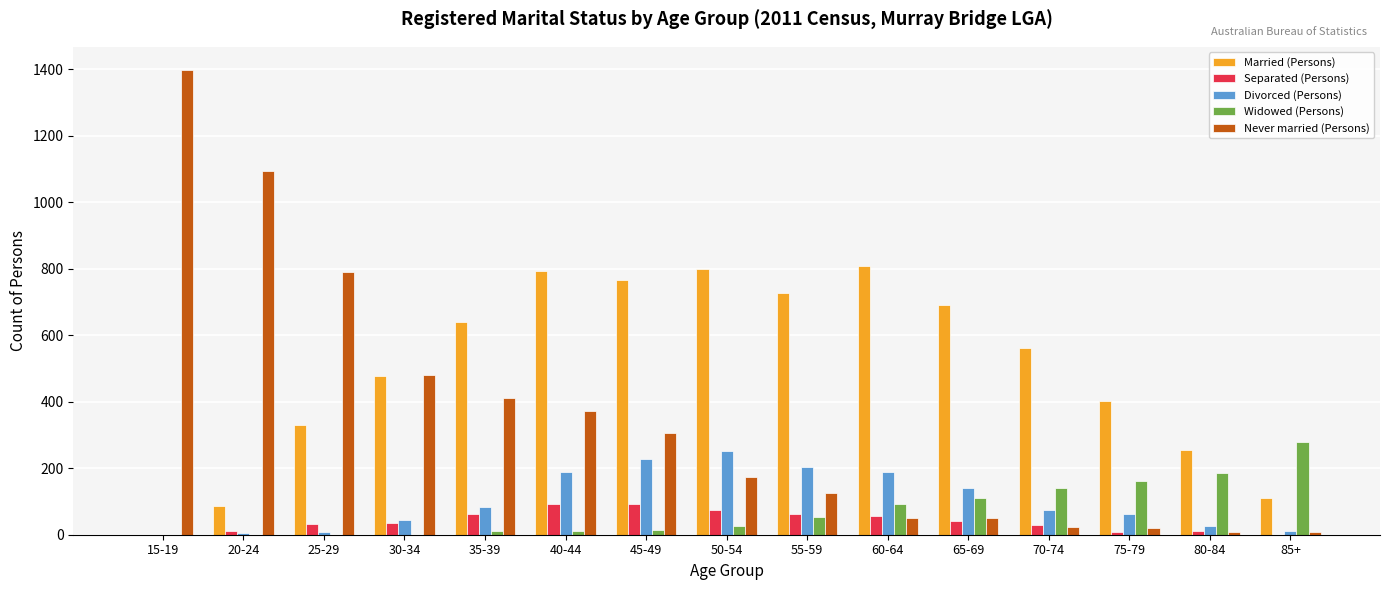

Count the number of data series in this chart.

5